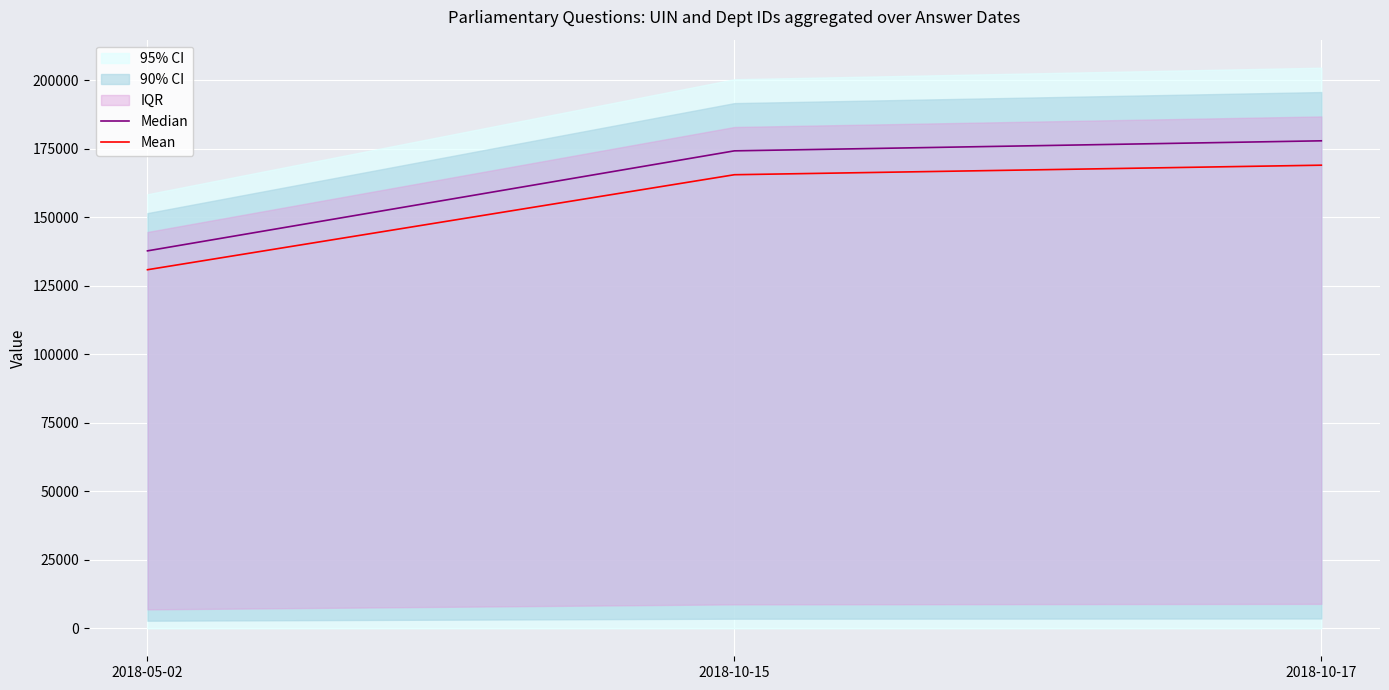

Reading left to right, list all the values displayed in this chart.

Median: 2018-05-02=137680.0	2018-10-15=174159.0	2018-10-17=177824.0
Mean: 2018-05-02=130796.0	2018-10-15=165451.0	2018-10-17=168932.8